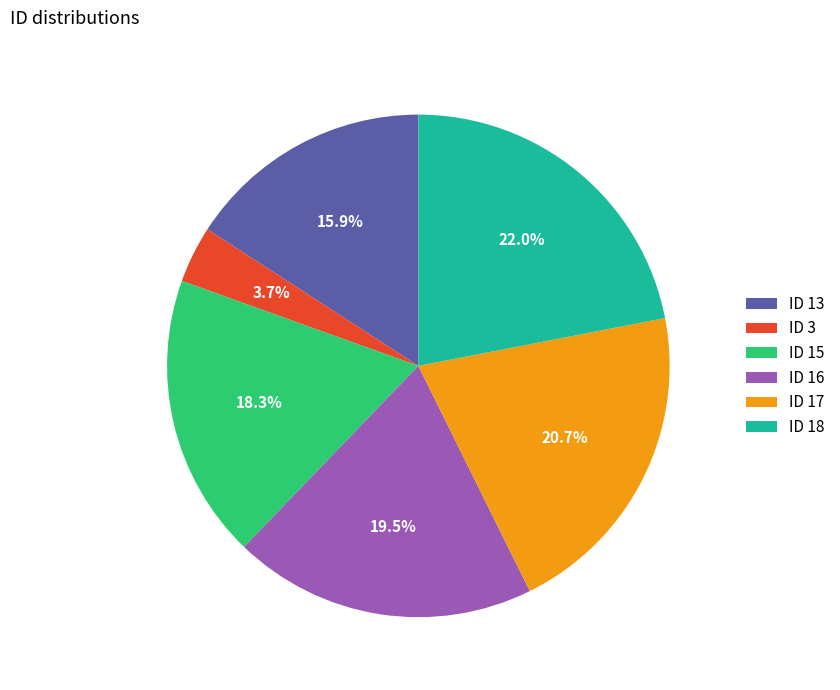

How many slices are in this pie chart?

6